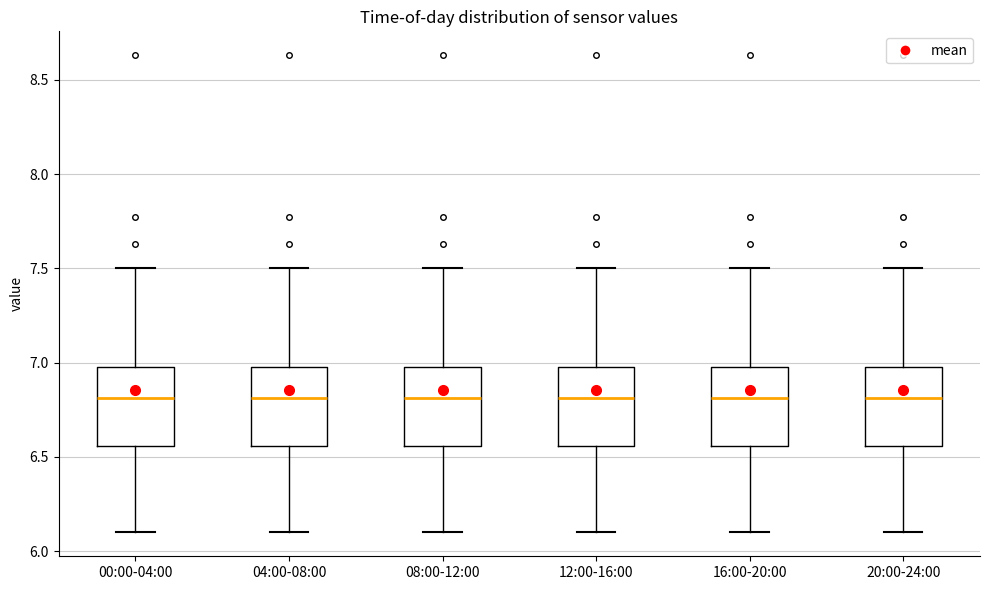

Reading left to right, transcribe this box plot: for each box, give where its median line is, the range the box spans, and where its two whiskers end, as read against the y-axis. The values are not printed on the chart, so give them approximately, as read against the axis.

00:00-04:00: median 6.80, box 6.55 to 7.00, whiskers 6.10 to 7.50
04:00-08:00: median 6.80, box 6.55 to 7.00, whiskers 6.10 to 7.50
08:00-12:00: median 6.80, box 6.55 to 7.00, whiskers 6.10 to 7.50
12:00-16:00: median 6.80, box 6.55 to 7.00, whiskers 6.10 to 7.50
16:00-20:00: median 6.80, box 6.55 to 7.00, whiskers 6.10 to 7.50
20:00-24:00: median 6.80, box 6.55 to 7.00, whiskers 6.10 to 7.50